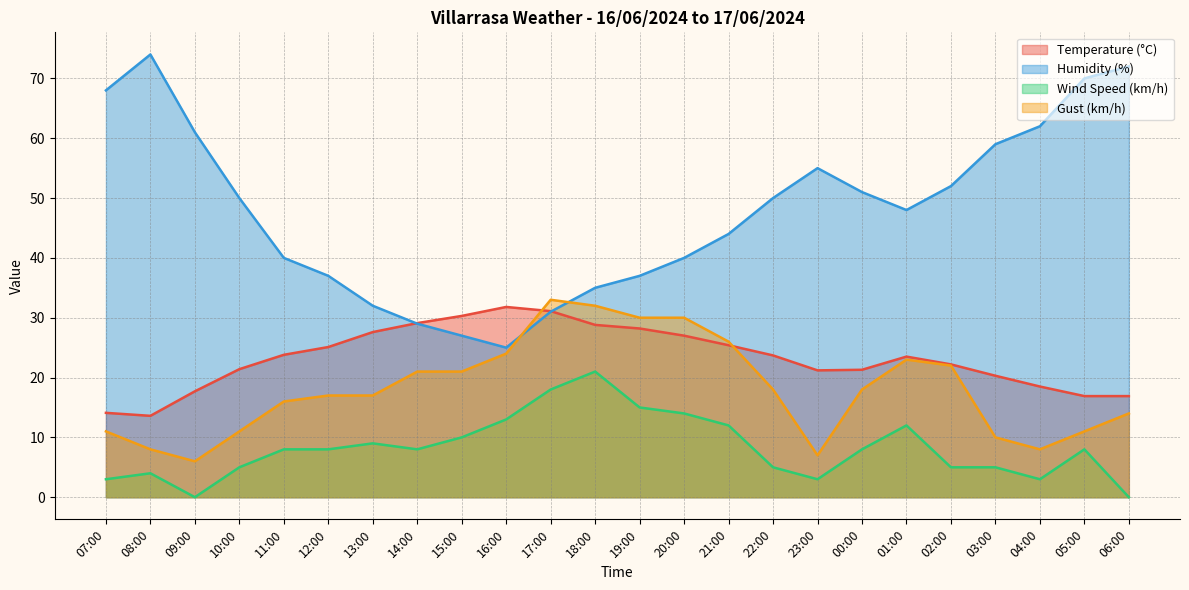

What is the difference between the Gust (km/h) values at 13:00 and 18:00?

15.0